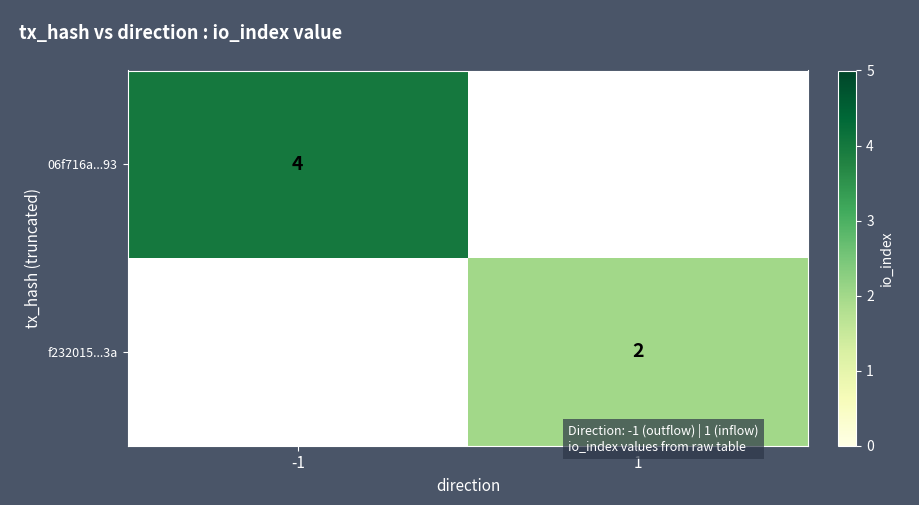

Is it true that f232015...3a equals 2 at 1?

True